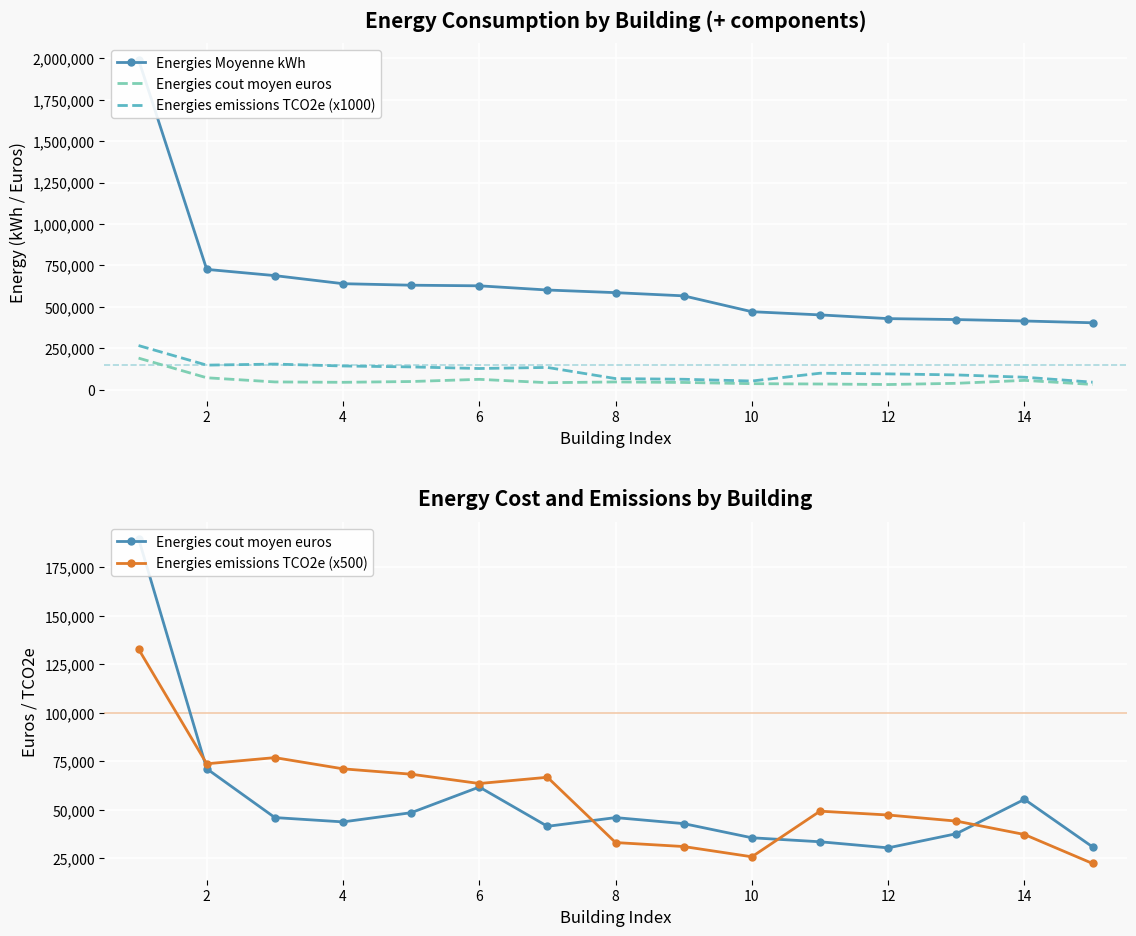

True or false: Energies emissions TCO2e (x1000) and Energies emissions TCO2e (x500) cross at least once.

False